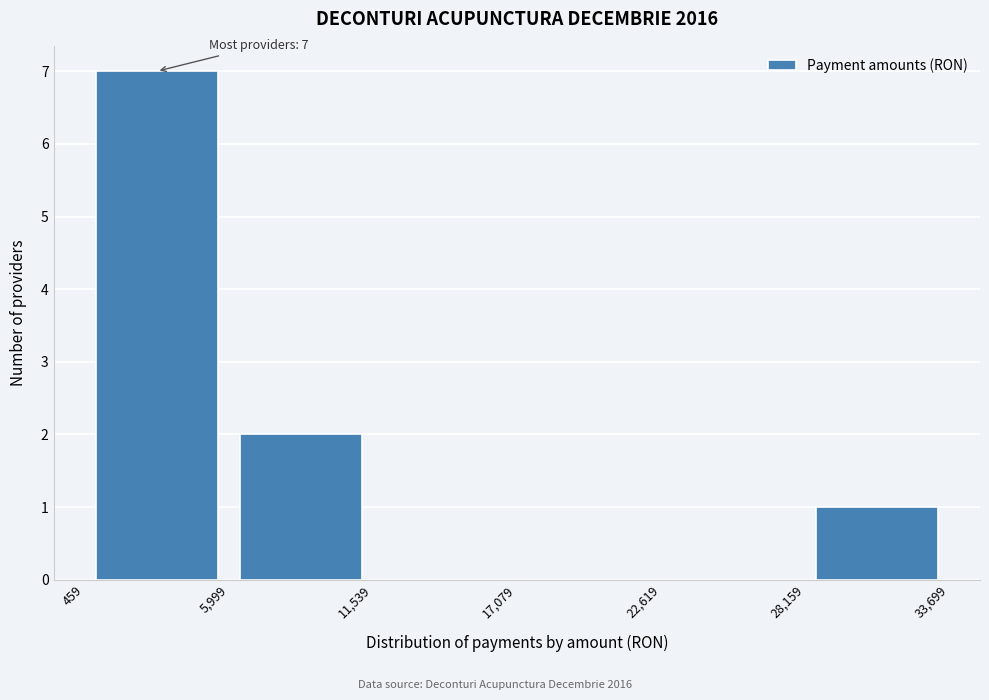

Over which range of the x-axis is the bar tallest?

459 to 5,999